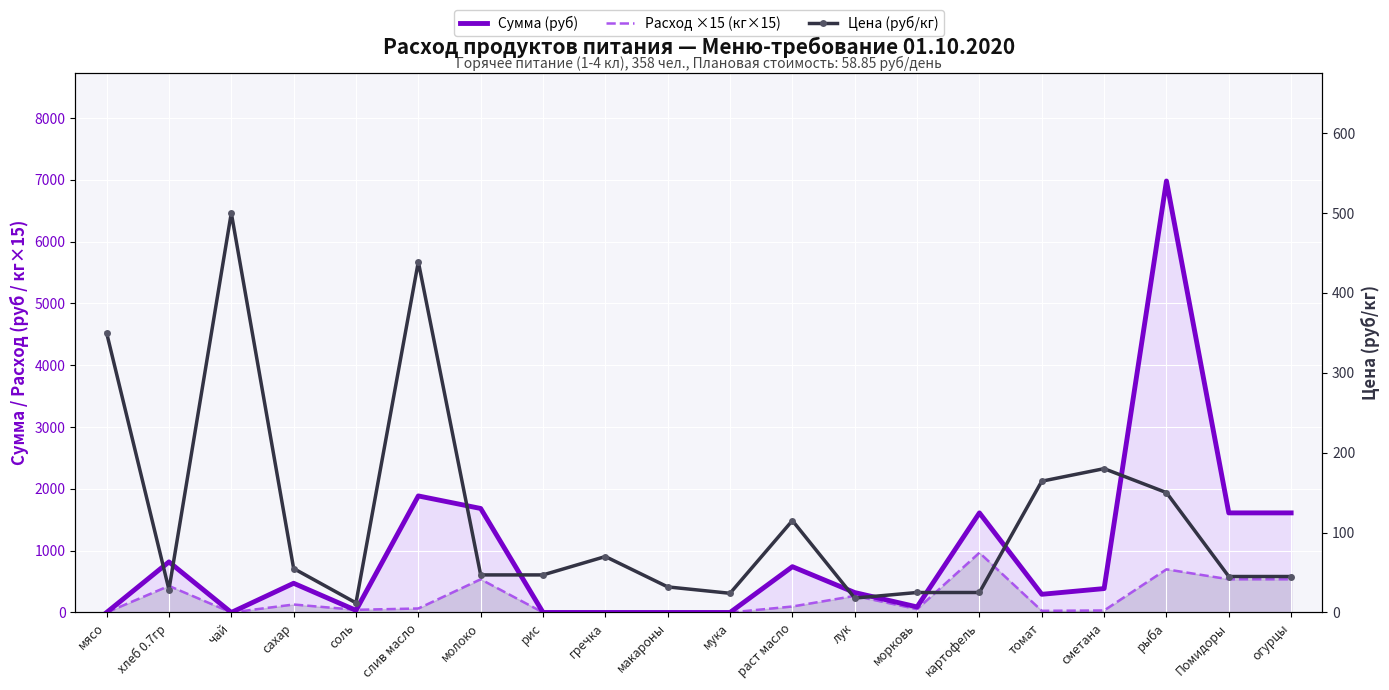

List the series in order of their peak value, lowest first.

Цена (руб/кг), Расход ×15 (кг×15), Сумма (руб)